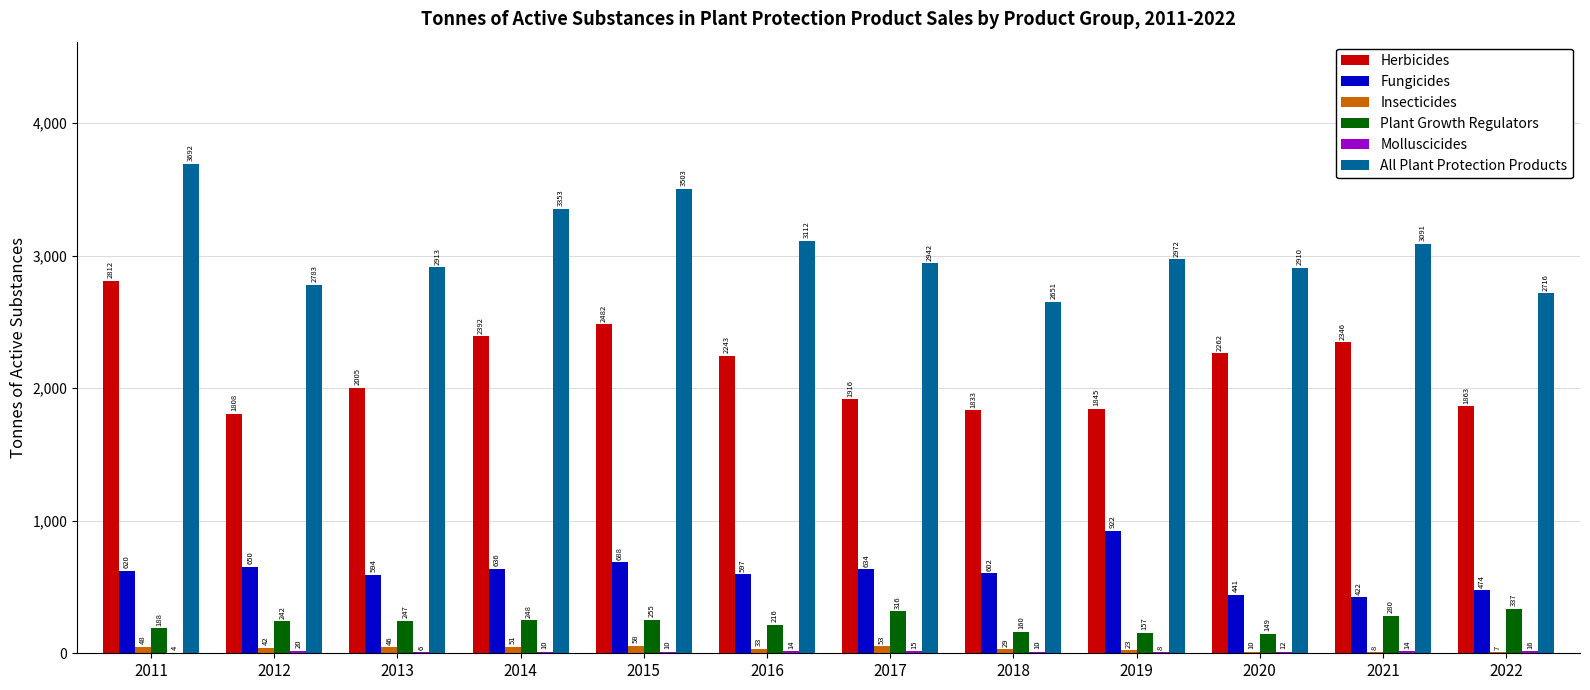

What is the maximum value shown in the chart?

3692.5